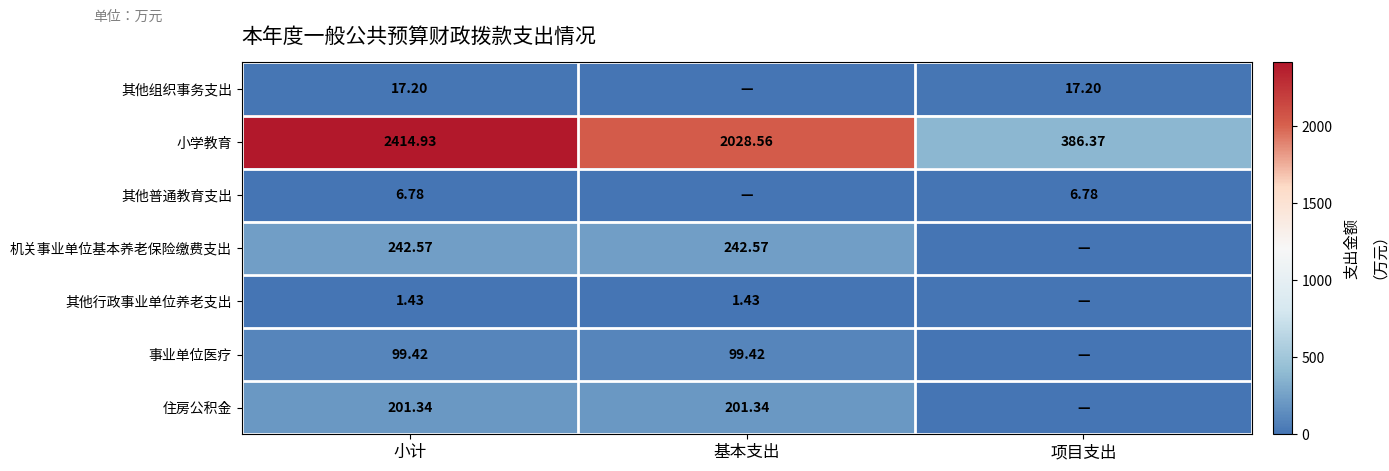

The 其他组织事务支出 series shows 17.2 at 项目支出. True or false?

True